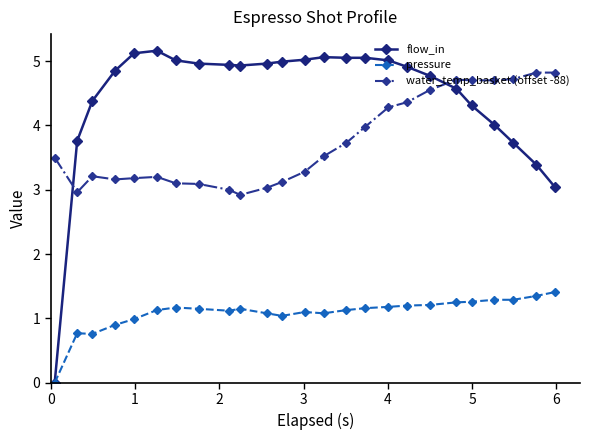

Which series has the widest spread of values?

flow_in